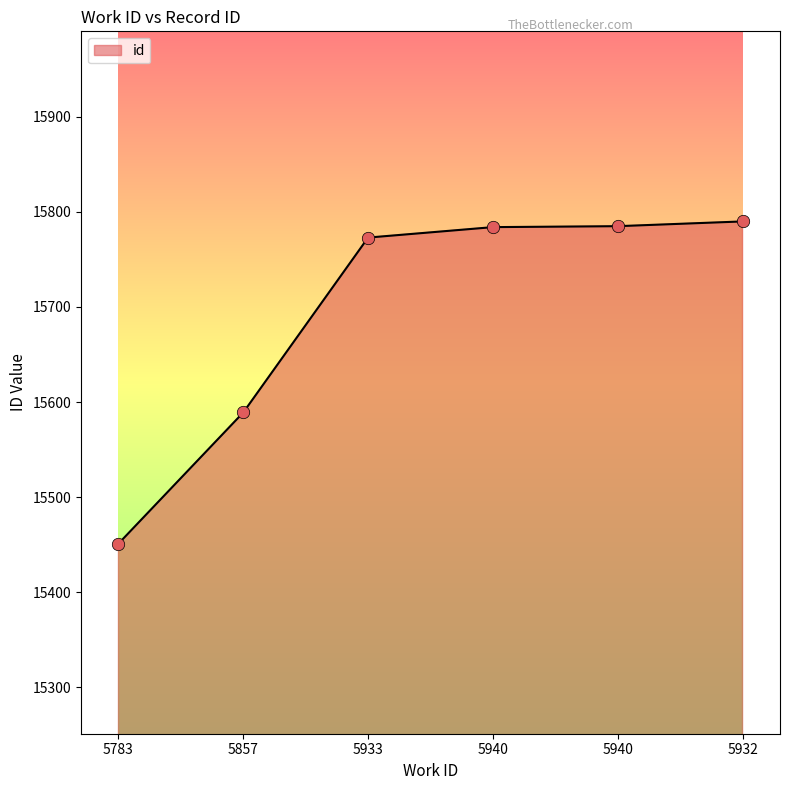

What is the change in value from 5783 to 5940?

+333